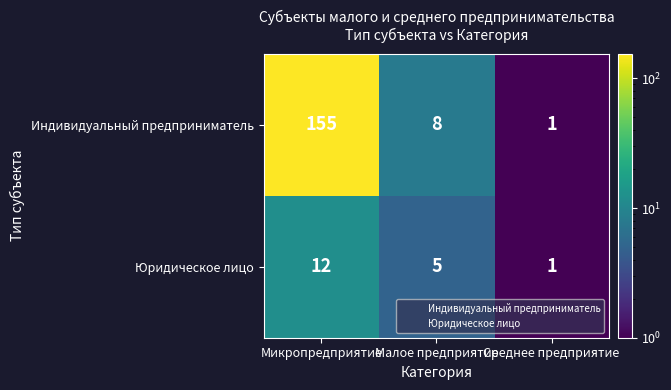

What is the difference between the highest and lowest values at Малое предприятие?

3